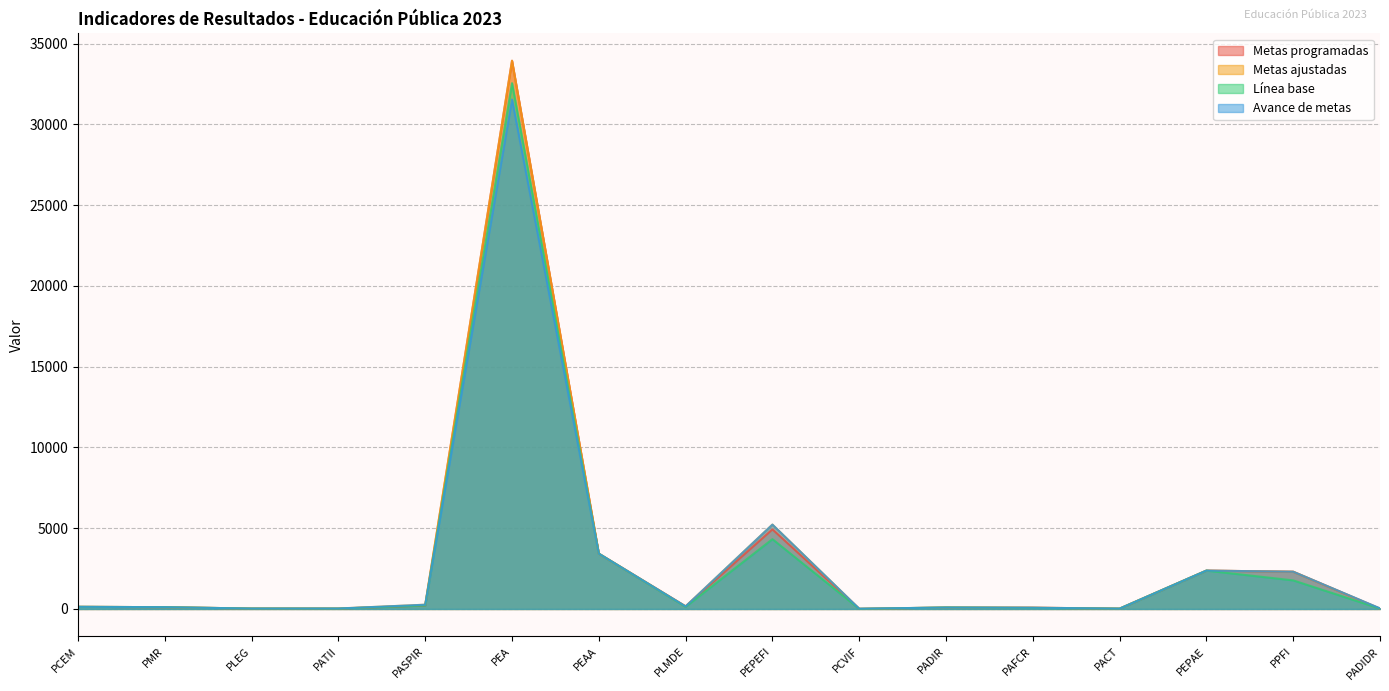

Rank the categories by Metas programadas value from highest to lowest.

PEA, PEPEFI, PEAA, PEPAE, PPFI, PASPIR, PLMDE, PCEM, PMR, PADIR, PAFCR, PLEG, PATII, PACT, PADIDR, PCVIF